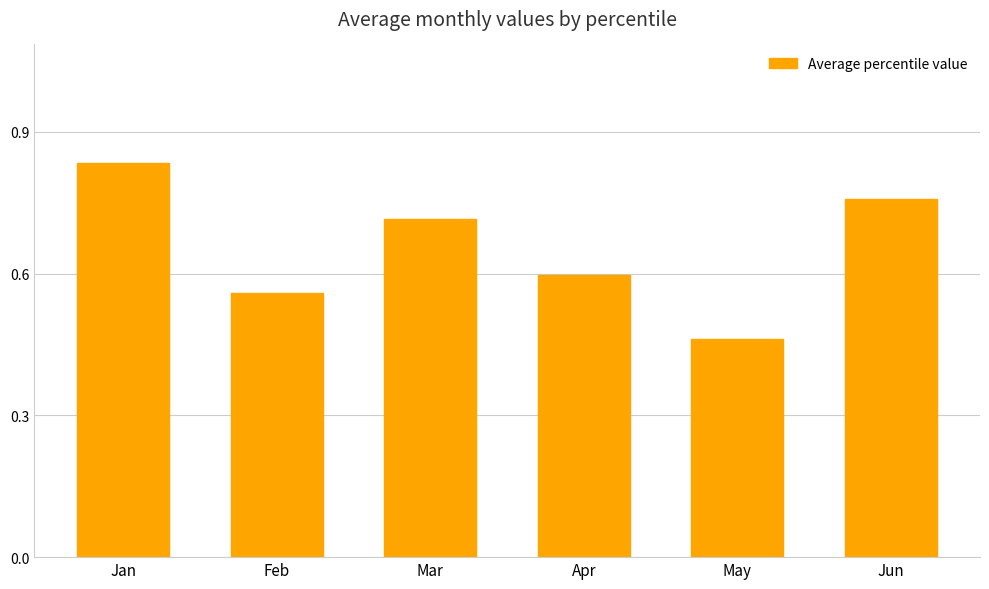

Are the bars horizontal?

No